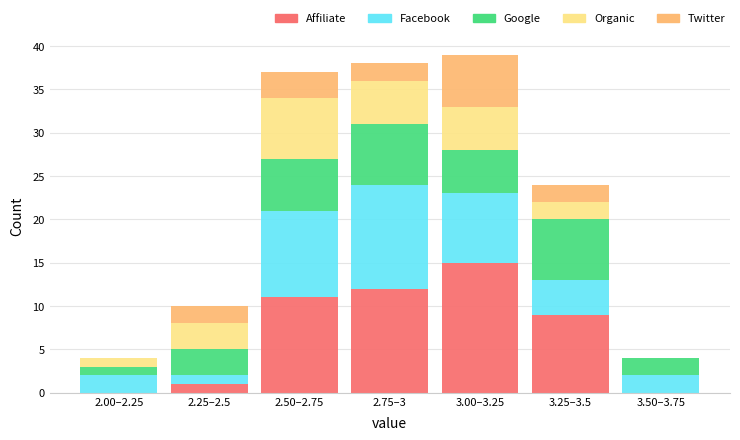

At which label does Affiliate reach its peak?

3.00–3.25